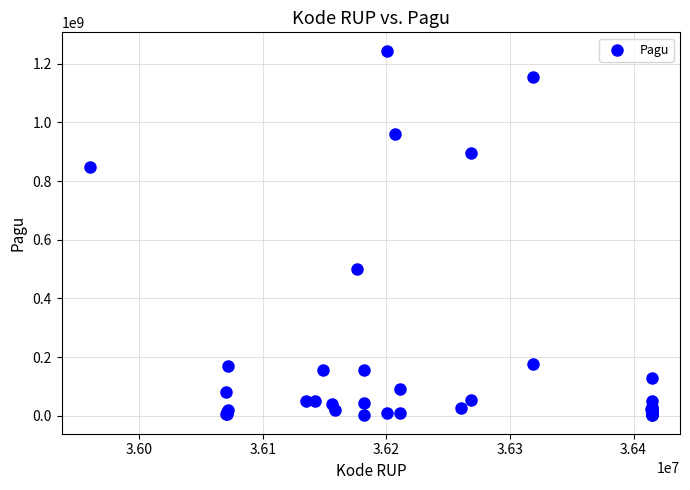

What Y value in the scatter plot is closest to 622840000?

499932000